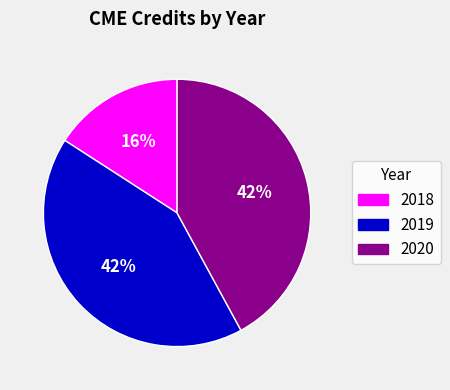

Combined, do 2018 and 2020 account for over 50%?

Yes